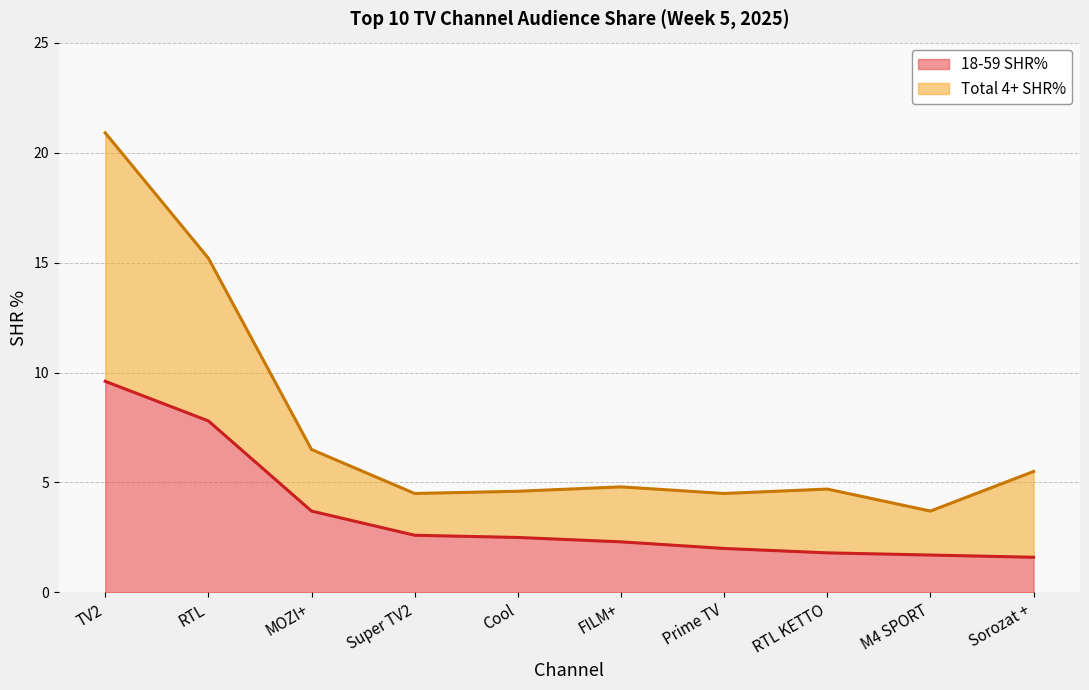

What is the average value of the Total 4+ SHR% series?

7.5